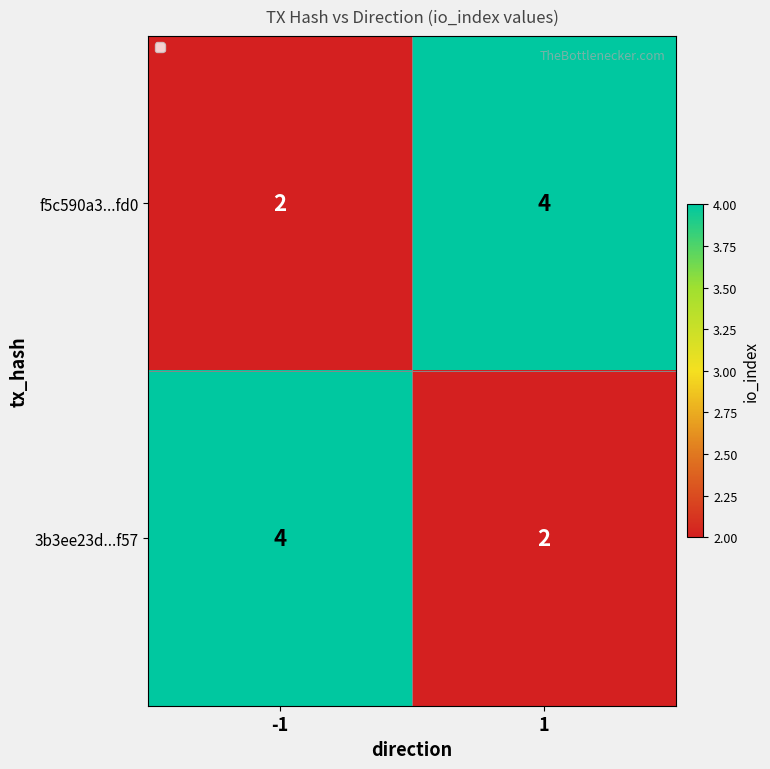

Is it true that f5c590a3...fd0 equals 2 at -1?

True